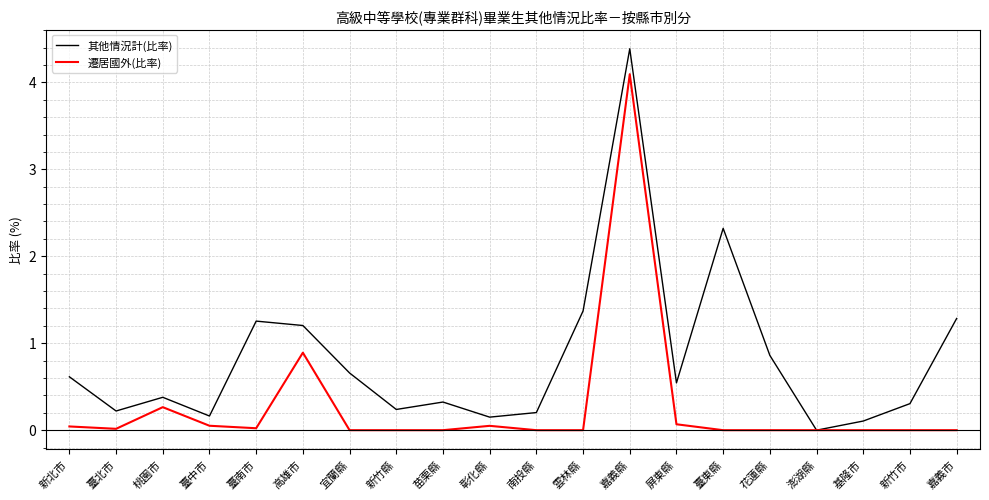

The value of 遷居國外(比率) at 臺北市 is 0.0. True or false?

True